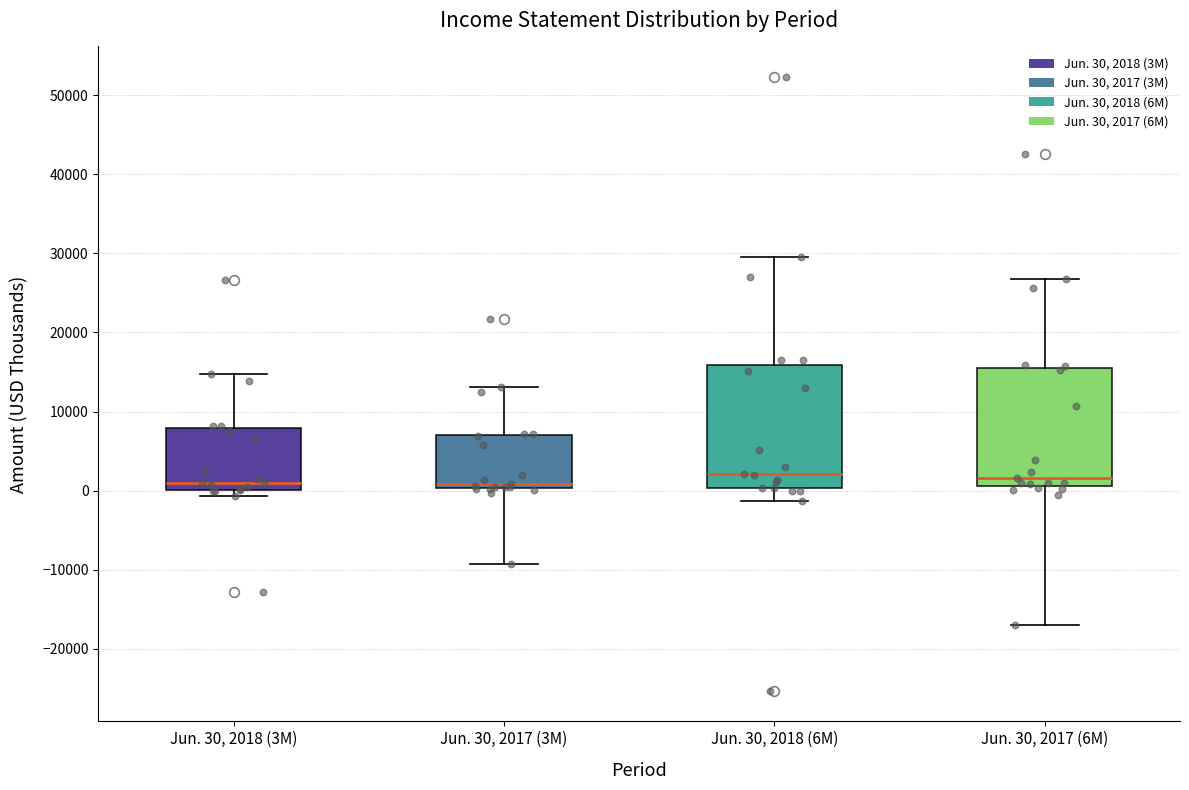

Reading left to right, read every box against the y-axis: the position of its median line, the range the box covers, and the ends of its whiskers. The values are not printed on the chart, so give them approximately, as read against the axis.

Jun. 30, 2018 (3M): median 1000, box 0 to 8000, whiskers -1000 to 15000
Jun. 30, 2017 (3M): median 1000, box 0 to 7000, whiskers -9000 to 13000
Jun. 30, 2018 (6M): median 2000, box 0 to 16000, whiskers -1000 to 30000
Jun. 30, 2017 (6M): median 2000, box 1000 to 16000, whiskers -17000 to 27000